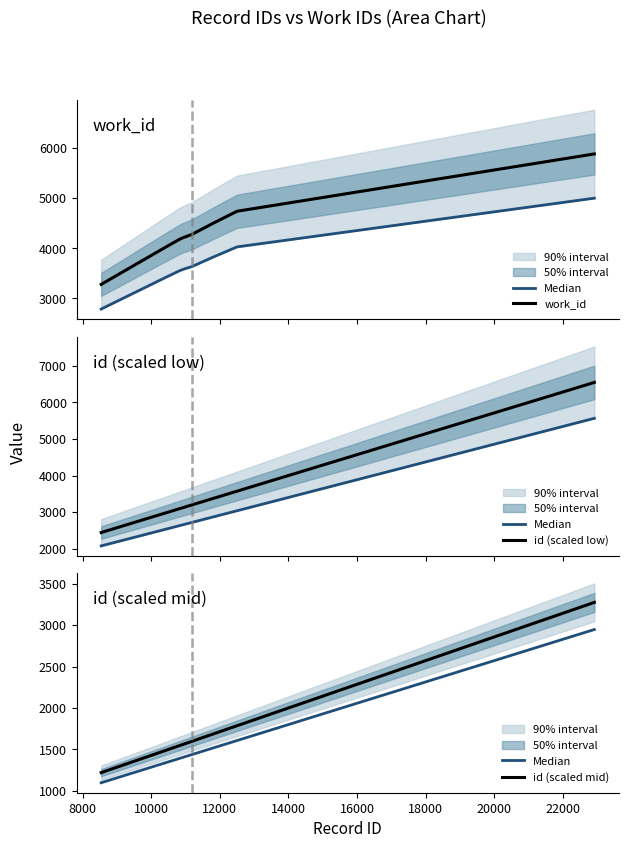

What is the maximum value for work_id?

5880